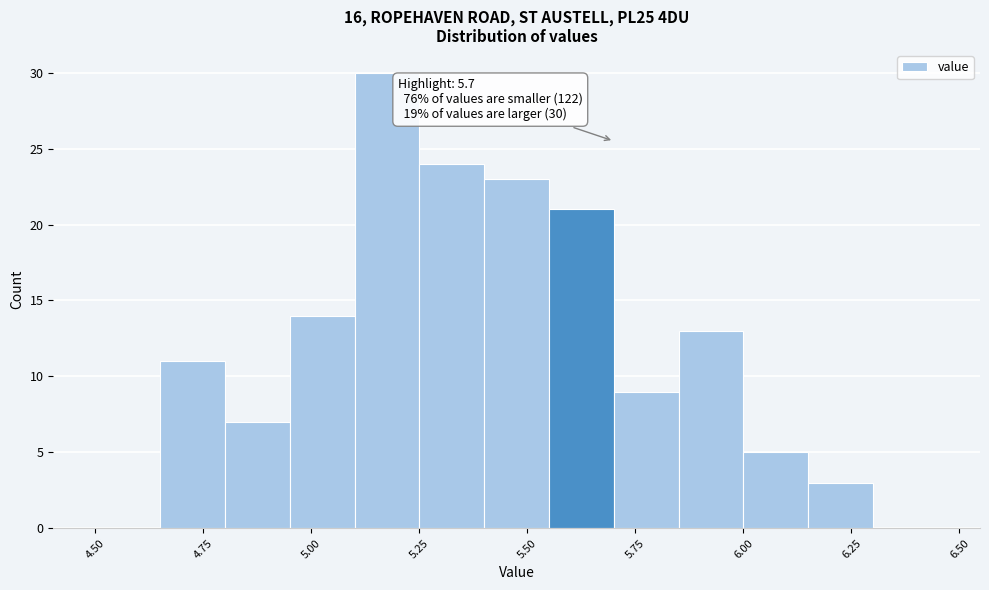

Read against the x-axis, roughly where is the centre of the tallest bar?

5.20